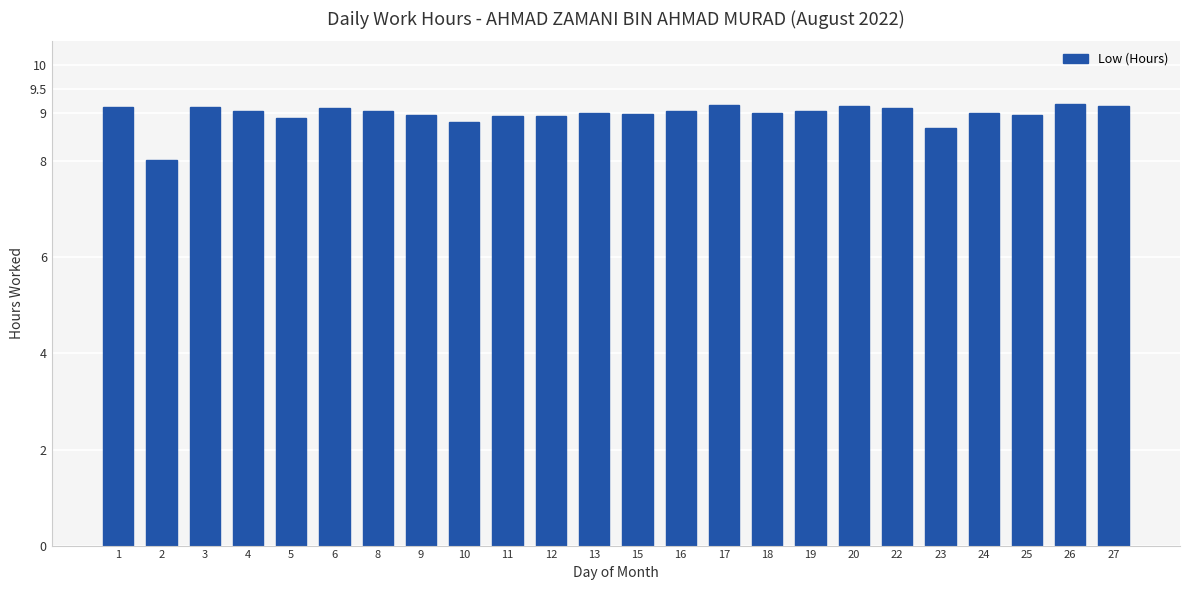

What is the value of the 24th bar from the left?

9.2